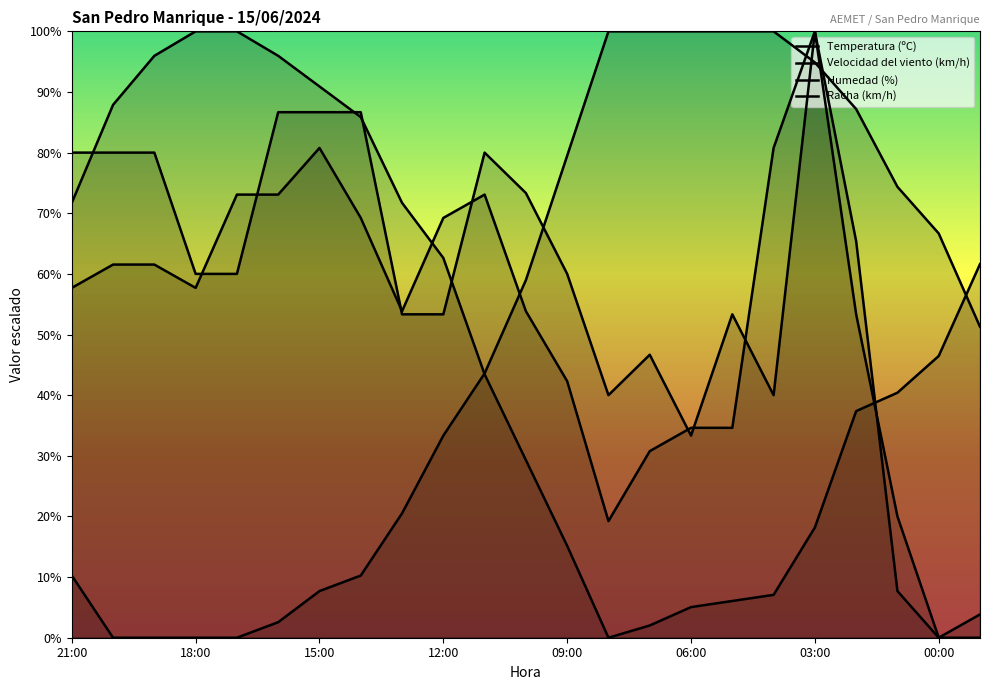

At which category is the sum across all series the highest?

03:00